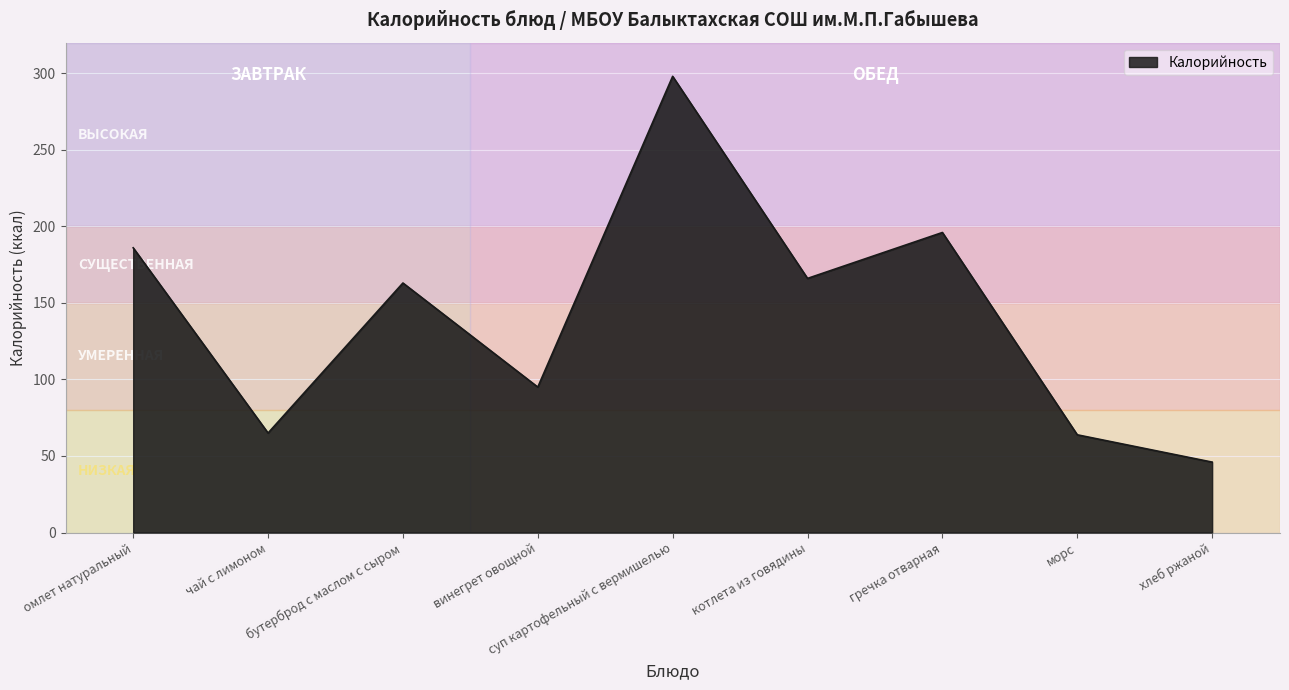

At which label does the data first exceed 163?

омлет натуральный